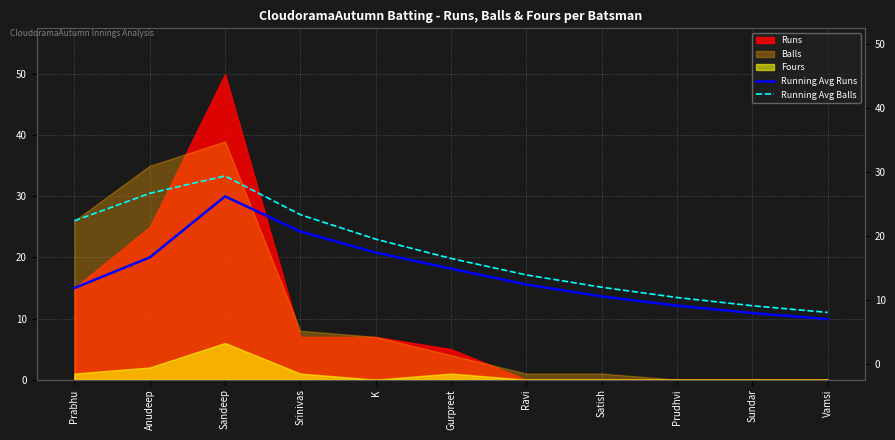

What is the difference between the maximum and minimum values in the Running Avg Runs series?

20.1